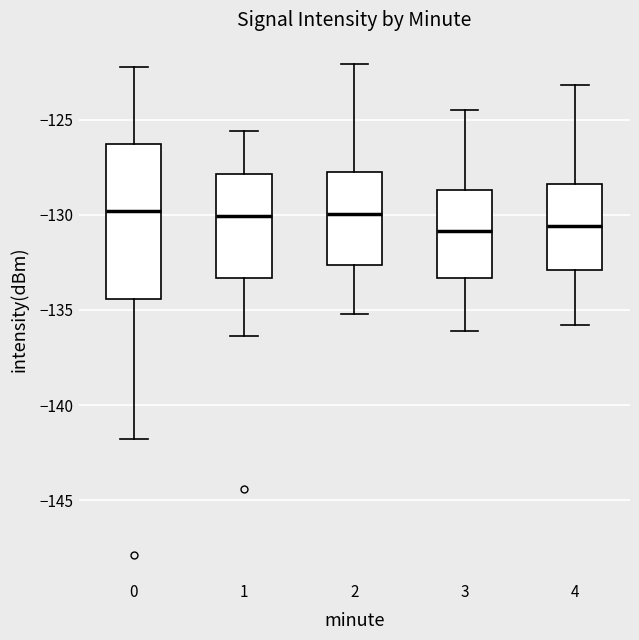

Which box is the tallest, from its lower edge to its upper edge?

0